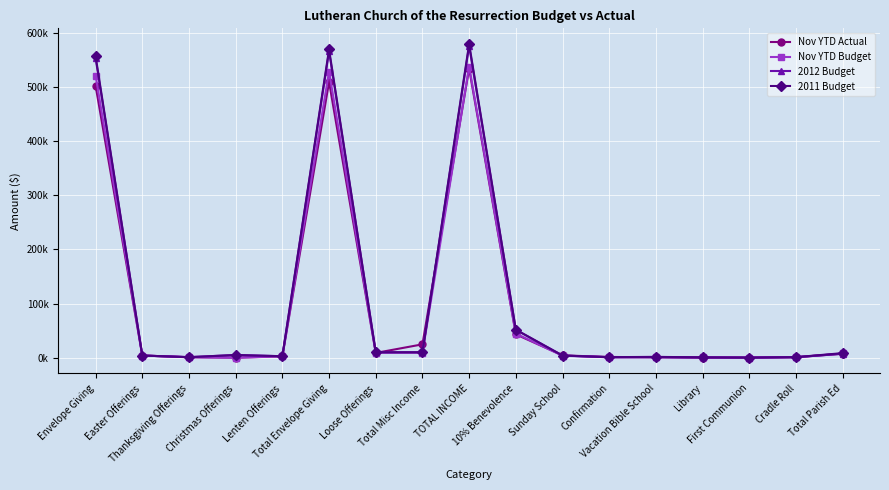

Does the chart have visible grid lines?

Yes